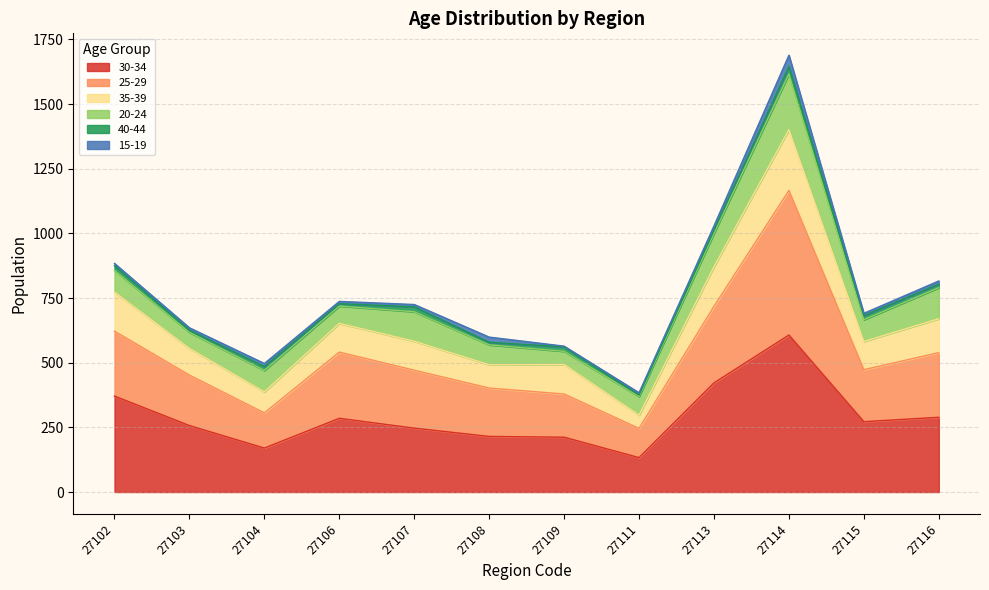

Which category has the lowest value across all series?

27111